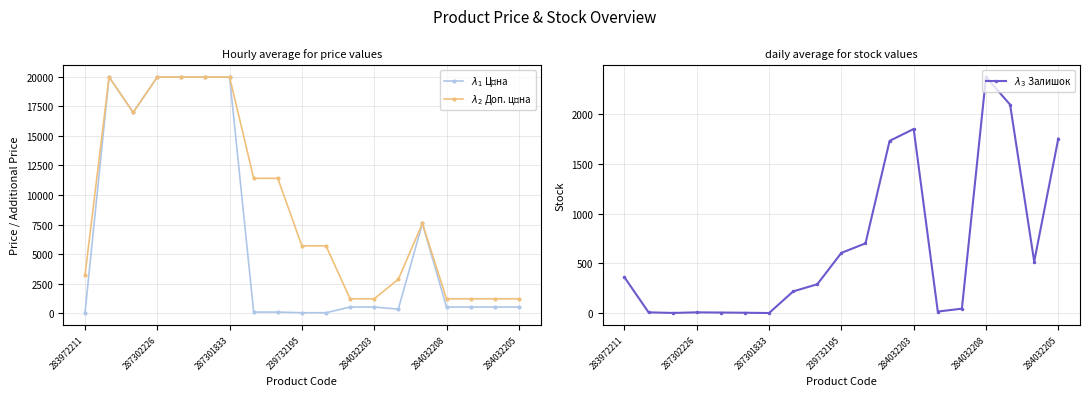

How many values in the $\lambda_1$ Ціна series exceed 539?

7